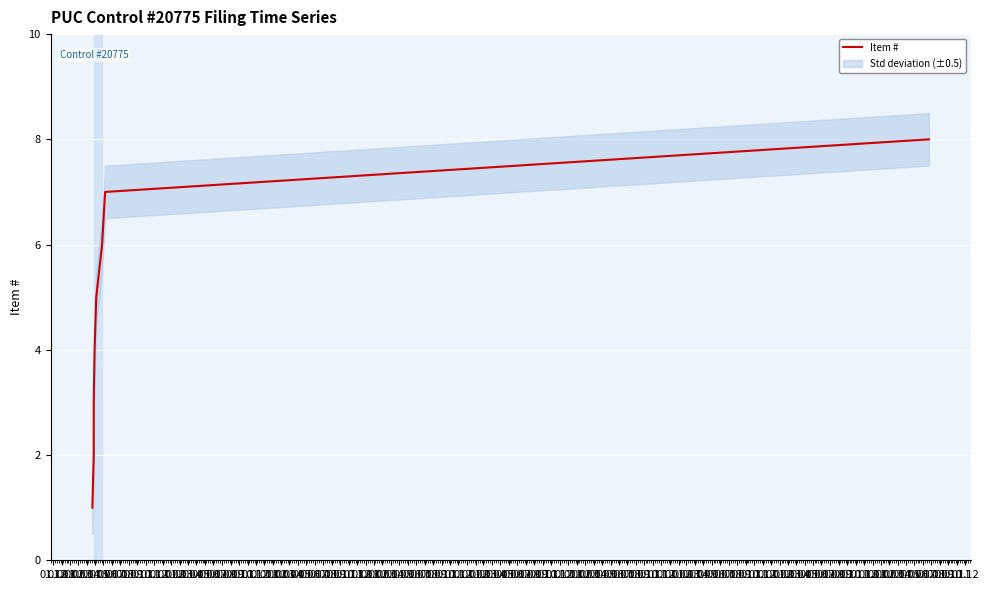

Is it true that the value at 01.01 is 2?

True